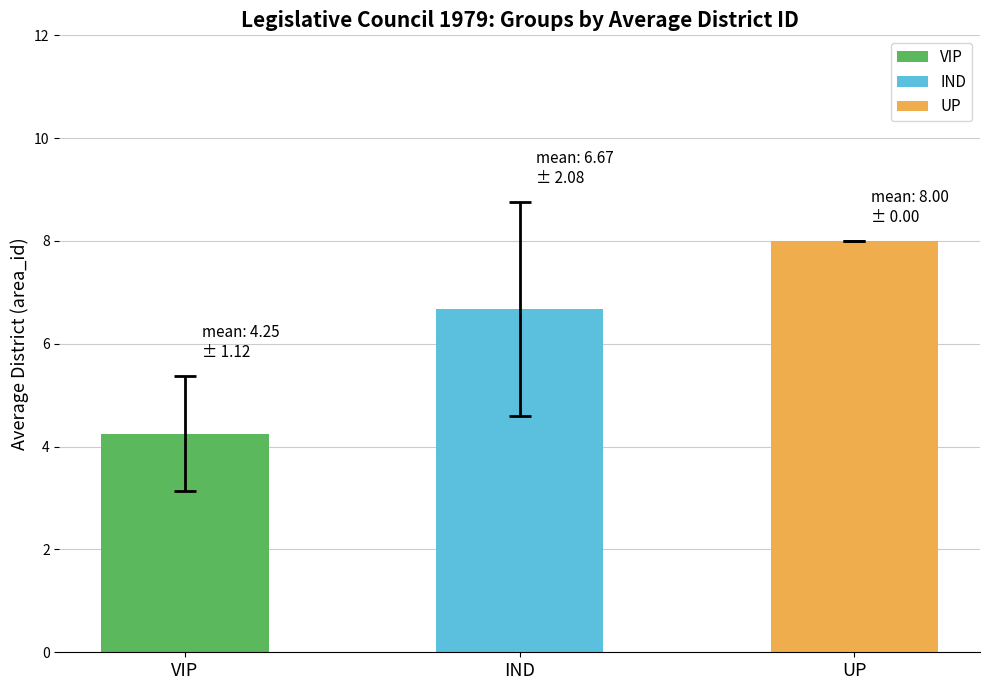

Where is the data nearest to the value 6?

IND